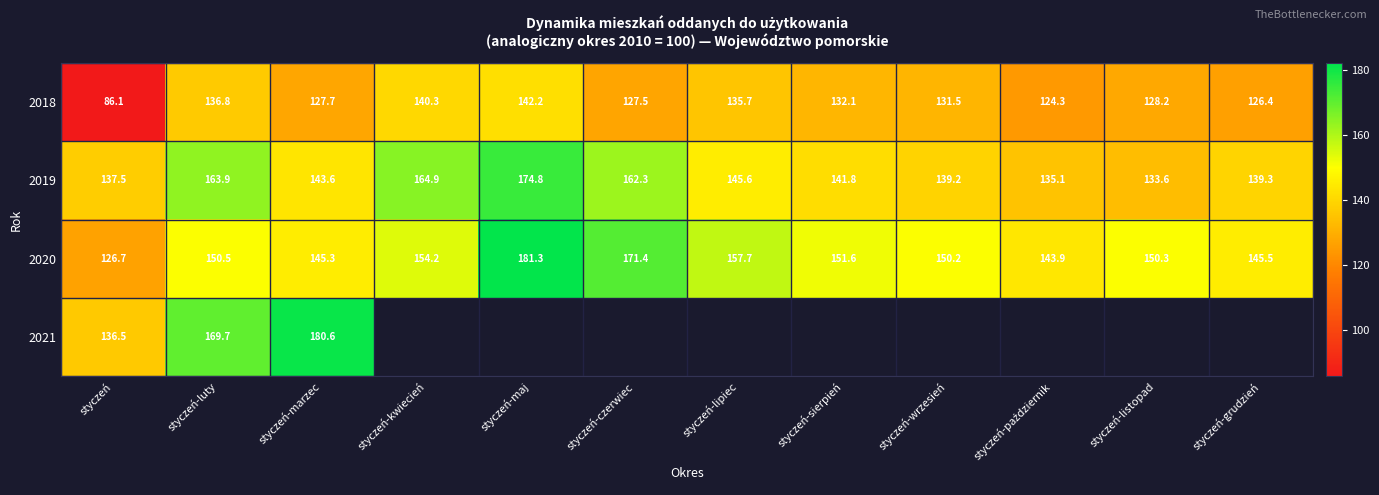

How many data points does each series have?

12